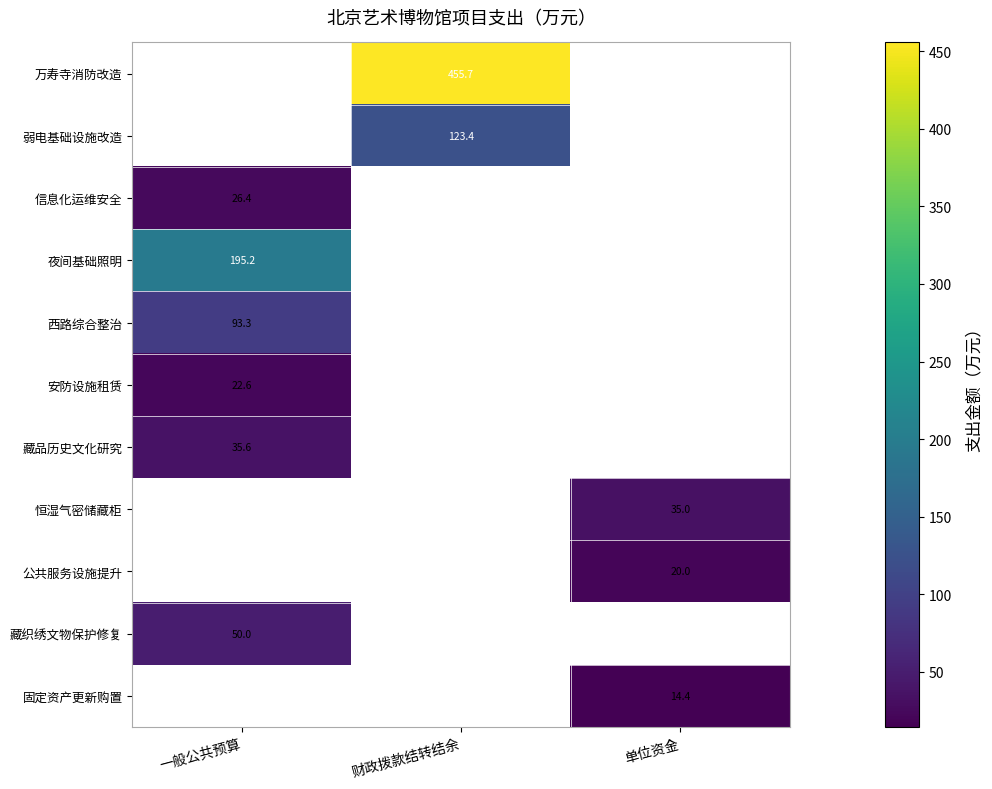

The value of 信息化运维安全 at 一般公共预算 is 17.4. True or false?

False